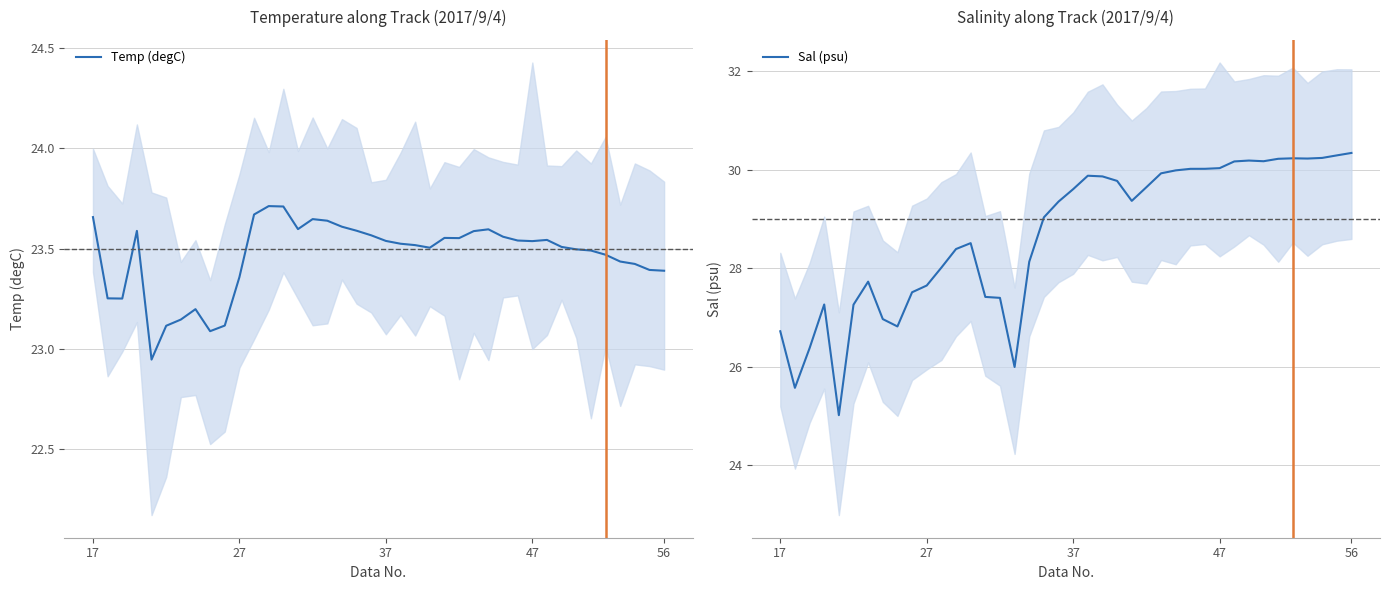

Is this an area chart (filled region under the line)?

No